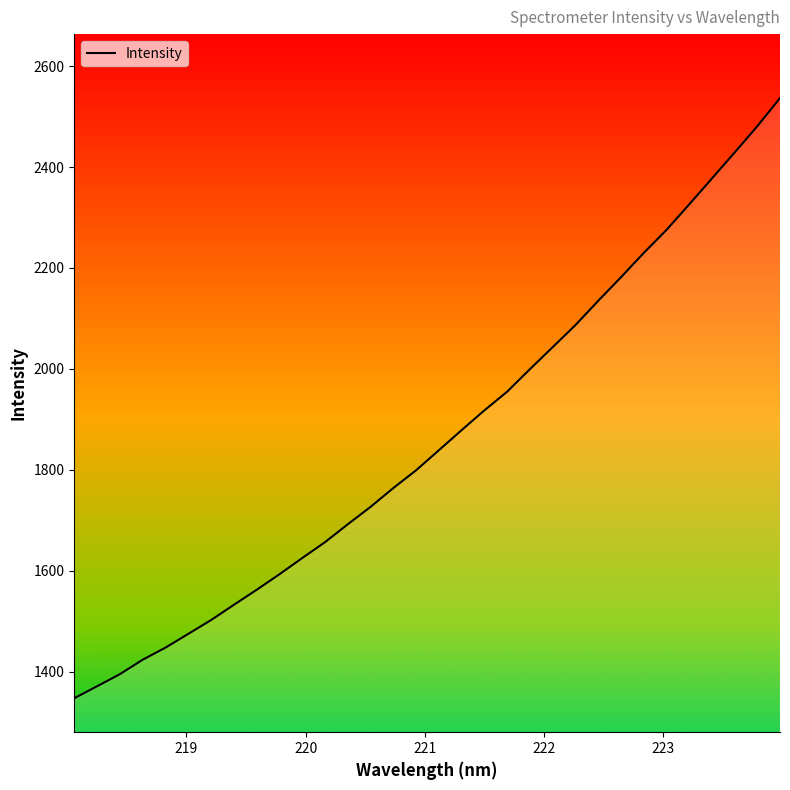

What is the difference between the second highest and second lowest values?

1110.0